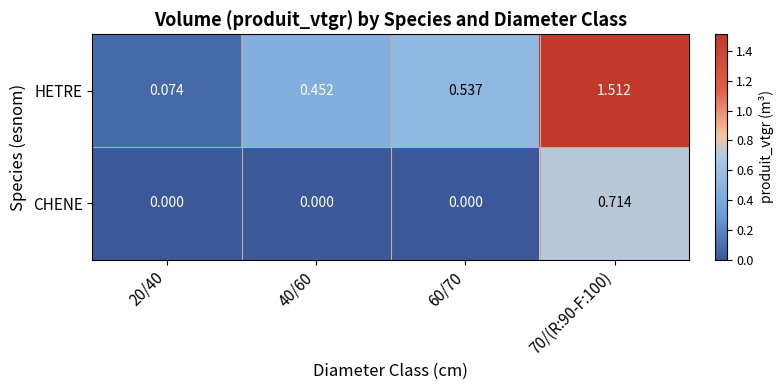

Is the value of HETRE at 70/(R:90-F:100) greater than the value of CHENE at 60/70?

Yes